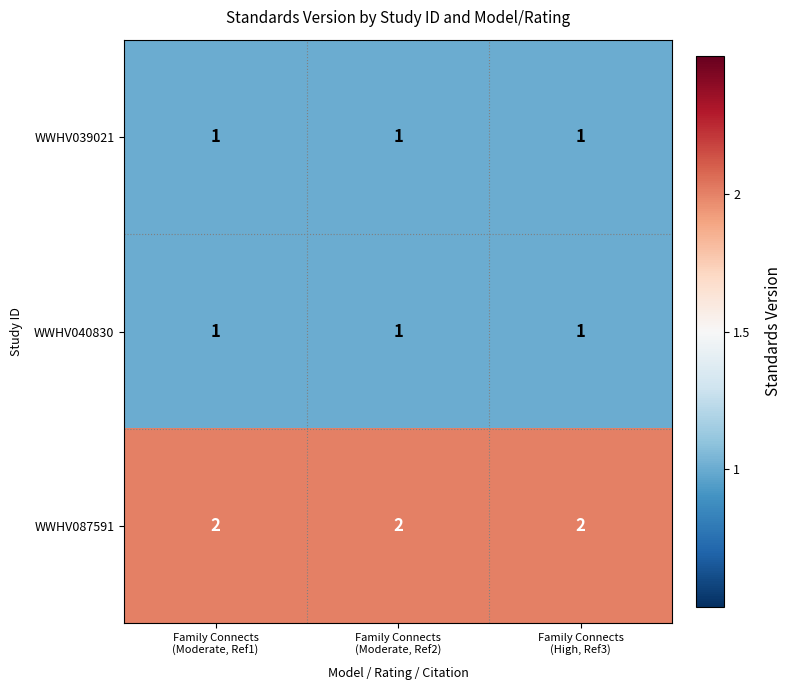

What is the sum of all WWHV040830 values?

3